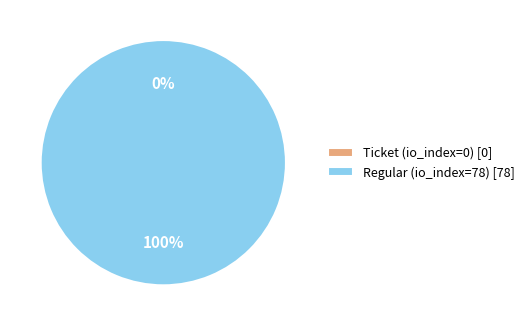

What is the smallest slice in the pie chart?

Ticket (io_index=0)